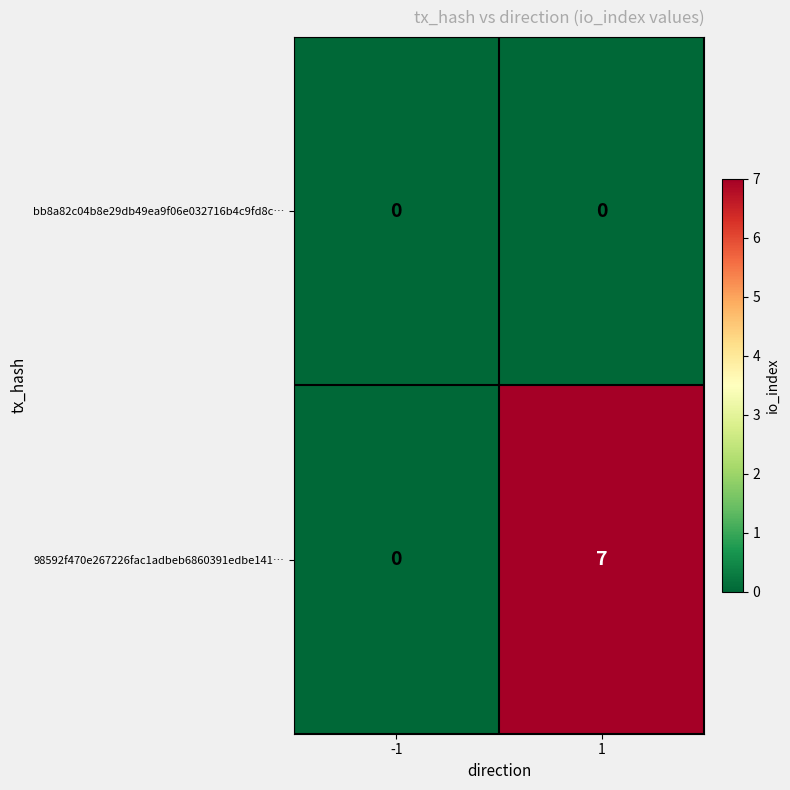

Count the number of data series in this chart.

2